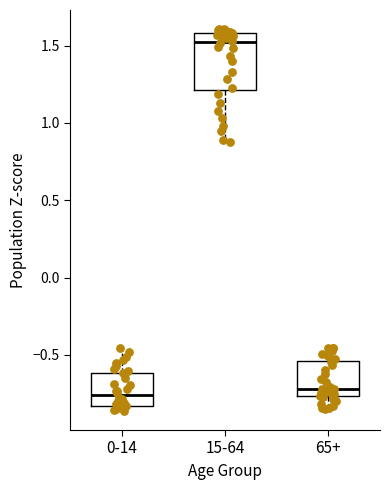

Reading left to right, read every box against the y-axis: the position of its median line, the range the box covers, and the ends of its whiskers. The values are not printed on the chart, so give them approximately, as read against the axis.

0-14: median -0.75, box -0.85 to -0.60, whiskers -0.85 (just below the box's lower edge) to -0.45
15-64: median 1.50, box 1.20 to 1.60, whiskers 0.90 to 1.60 (just above the box's upper edge)
65+: median -0.70, box -0.75 to -0.55, whiskers -0.85 to -0.45